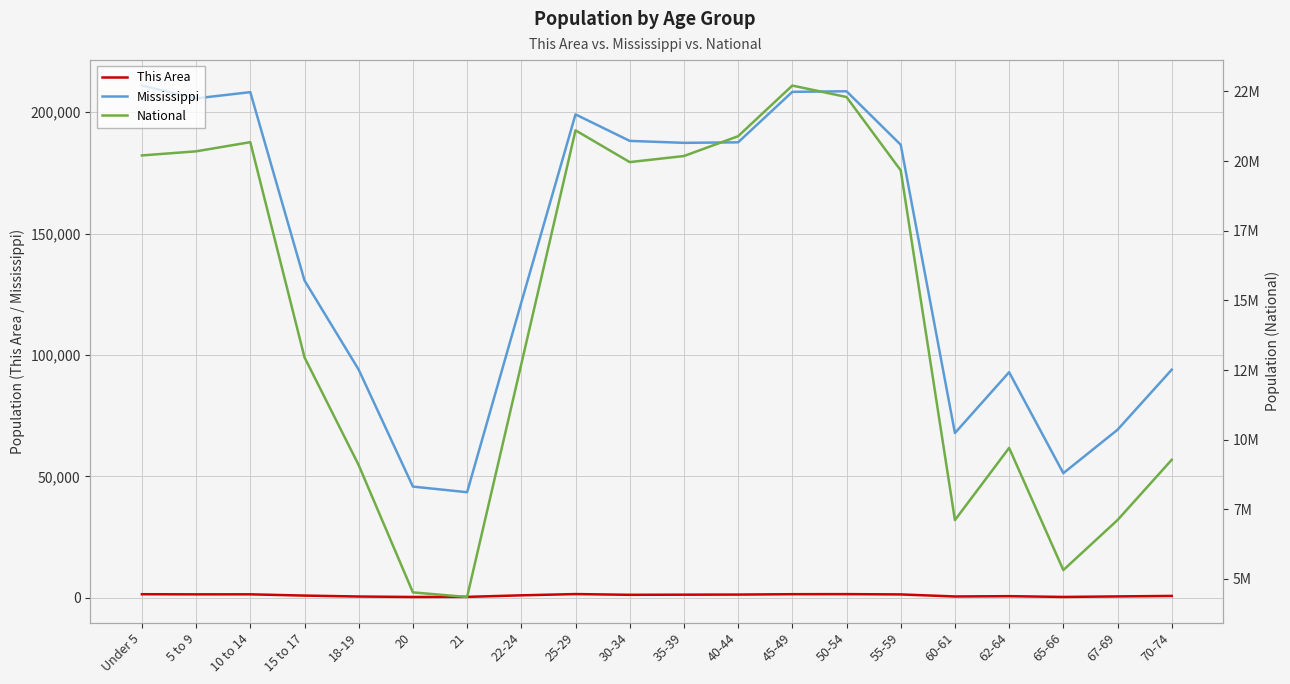

How many lines are shown in the chart?

3